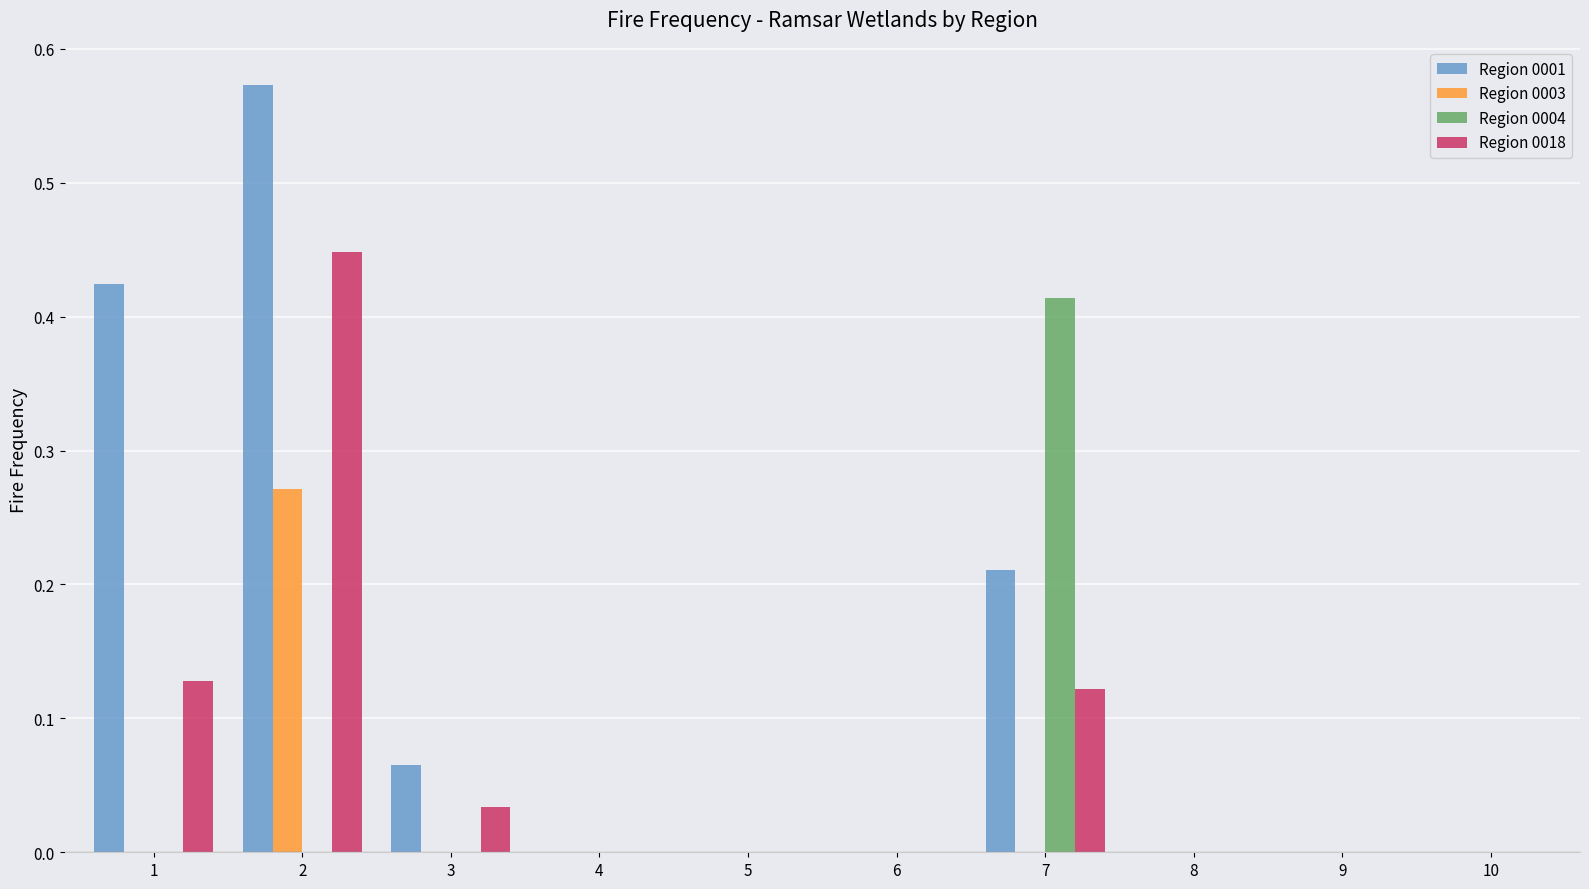

Which series changed the most between 1 and 7?

Region 0004